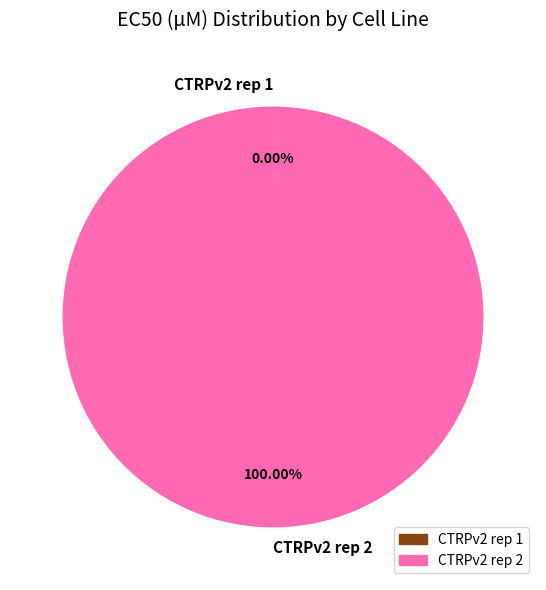

What is the majority slice?

CTRPv2 rep 2